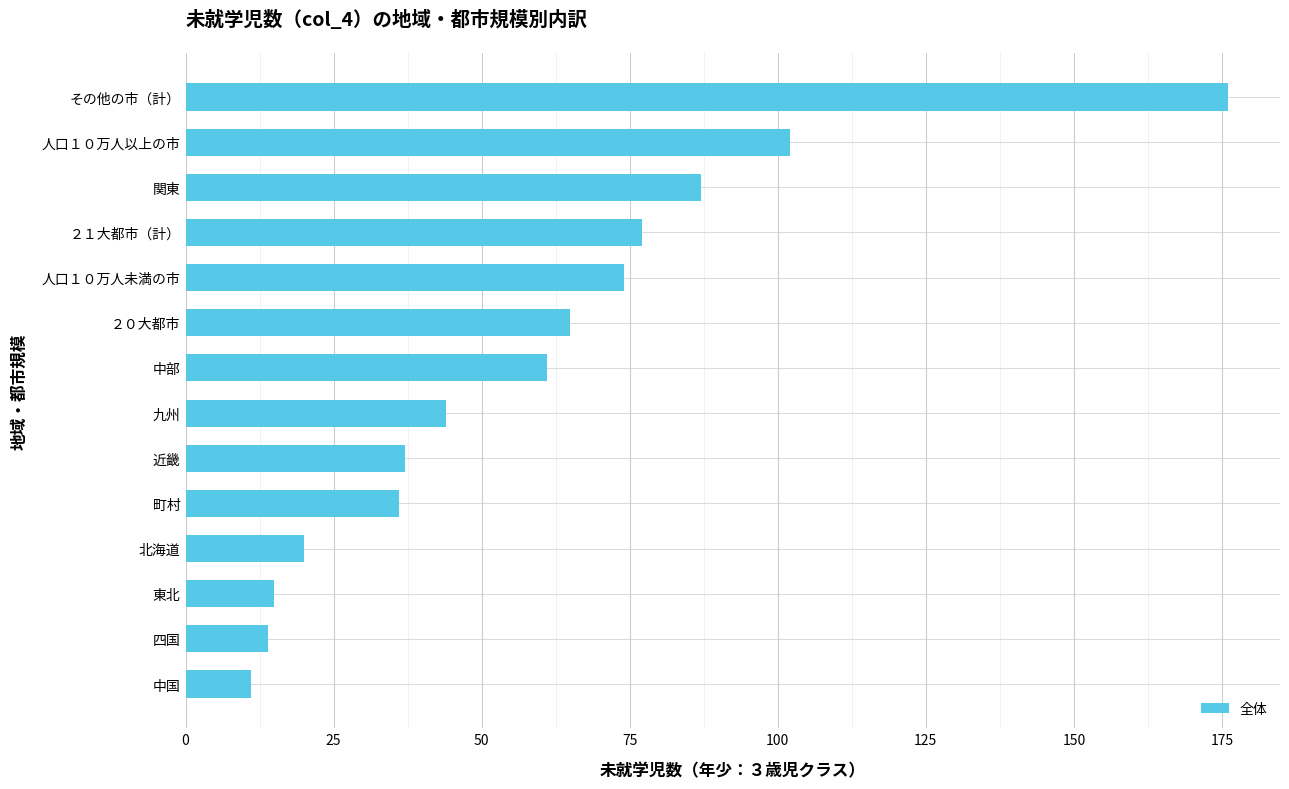

What is the difference between the values at その他の市（計） and 中部?

115